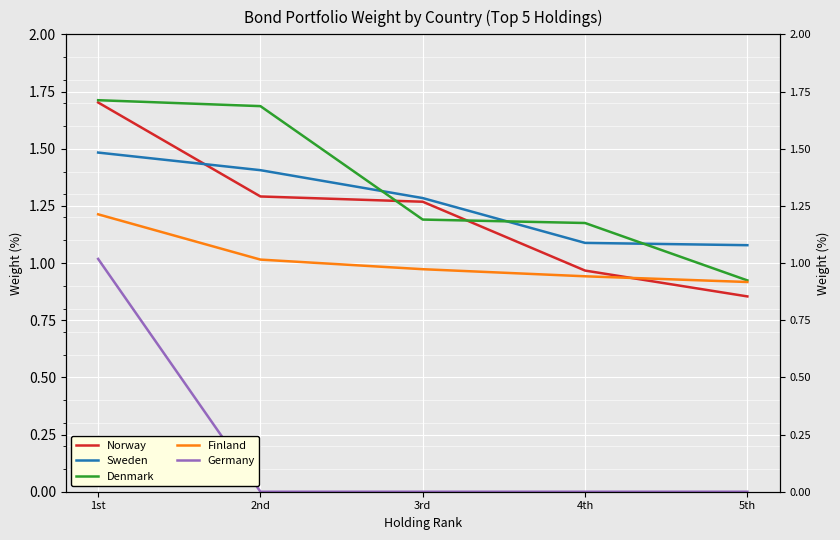

How many lines are shown in the chart?

5